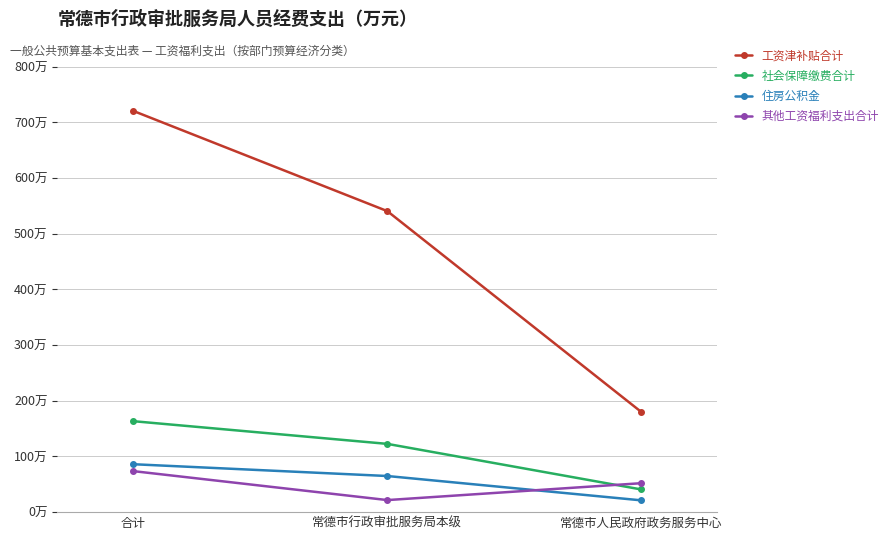

At 常德市行政审批服务局本级, list the series in order from largest to smallest.

工资津补贴合计, 社会保障缴费合计, 住房公积金, 其他工资福利支出合计